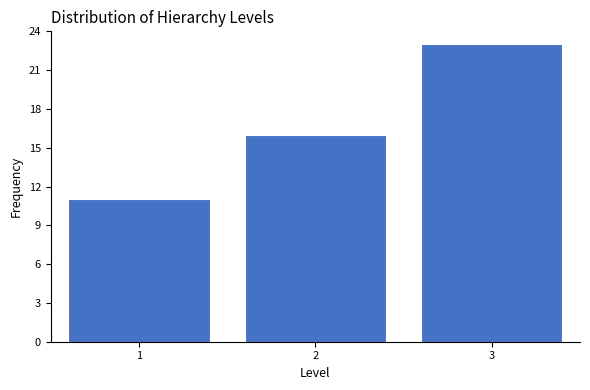

Which range on the x-axis has the tallest bar?

2.5 to 3.5